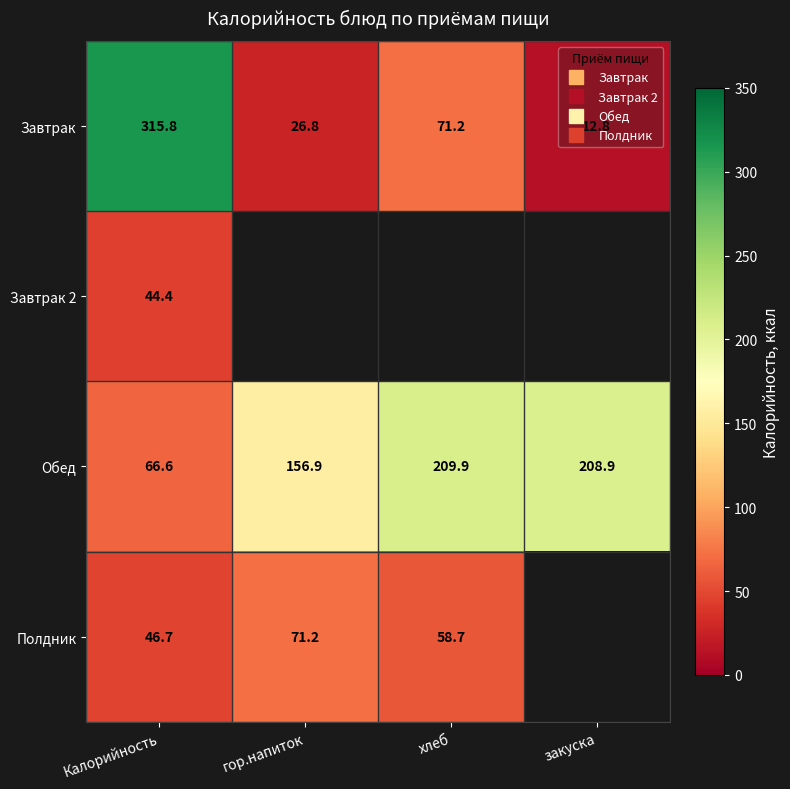

What is the maximum value shown in the chart?

315.8